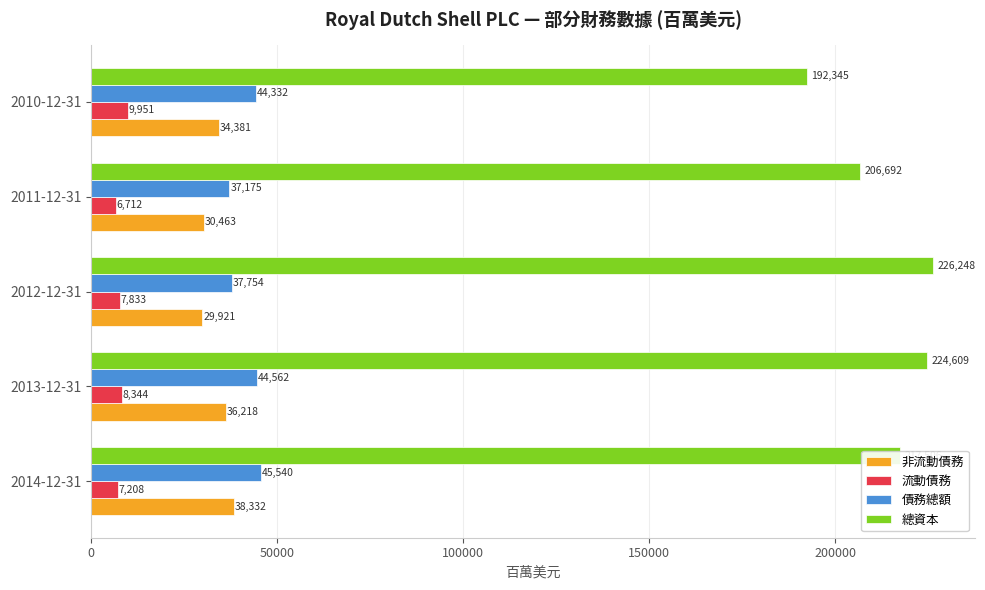

List the labels in order of 非流動債務 value, smallest first.

2012-12-31, 2011-12-31, 2010-12-31, 2013-12-31, 2014-12-31